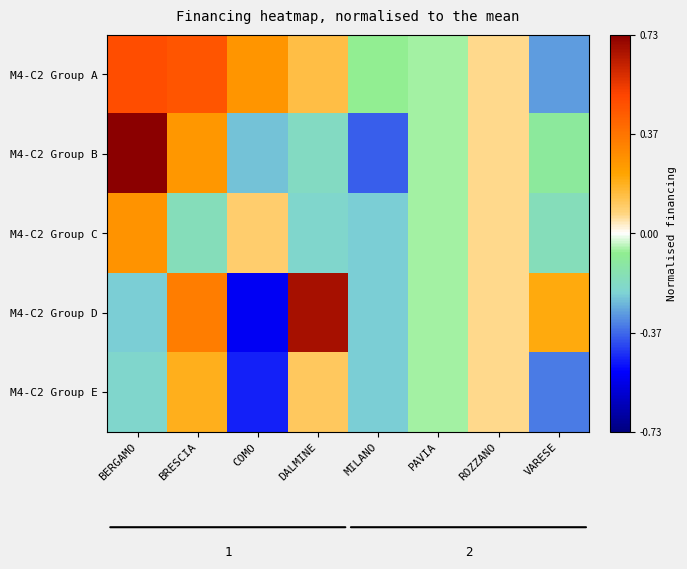

At which label does M4-C2 Group C reach its minimum?

MILANO